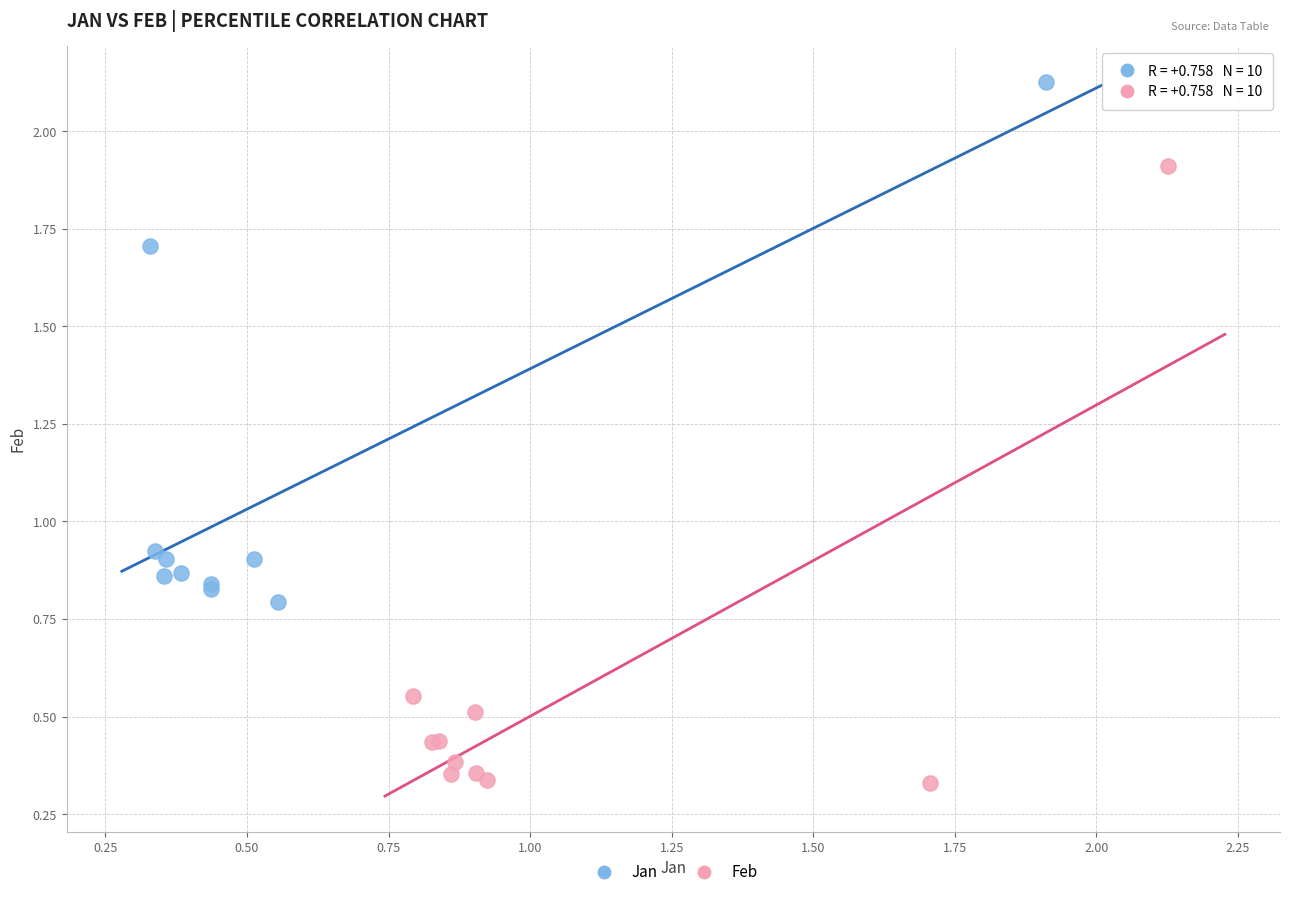

What are all the series names shown in the legend?

Jan, Feb